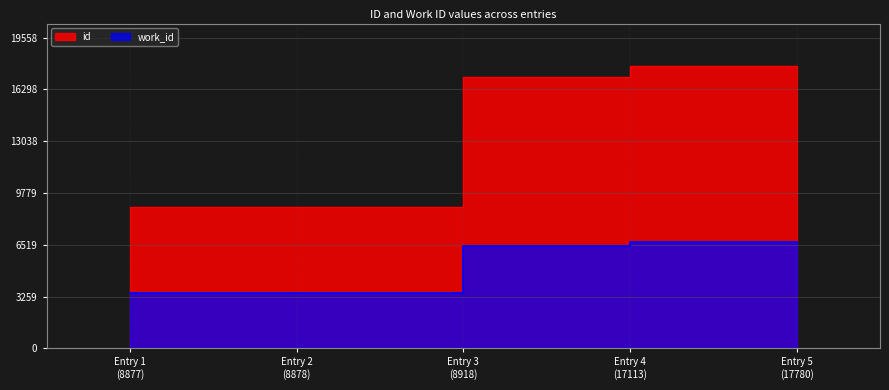

At Entry 5 (17780), list the series in order from smallest to largest.

work_id, id